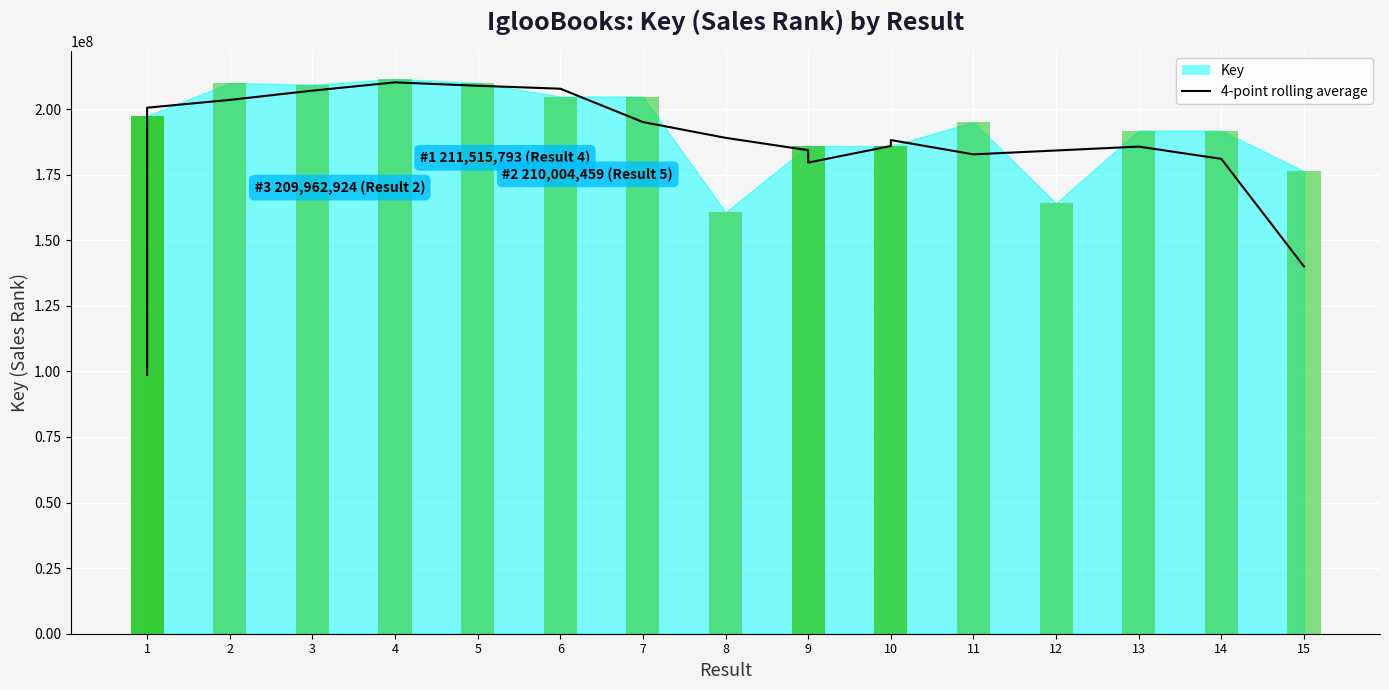

List the series in order of their peak value, highest first.

Key (bar), 4-point rolling average